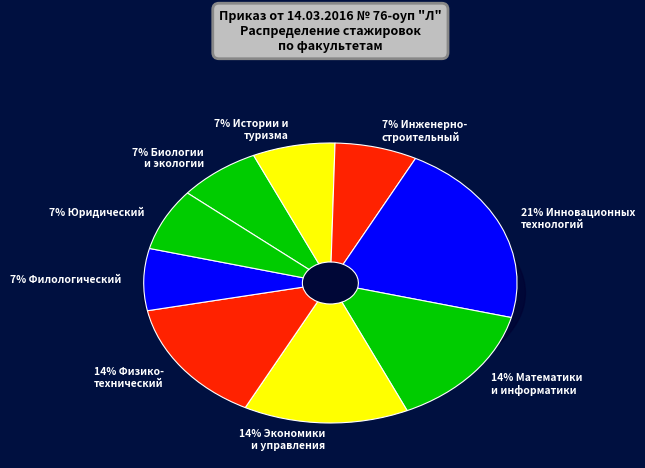

Is the sum of Юридический and Биологии и экологии greater than half?

No